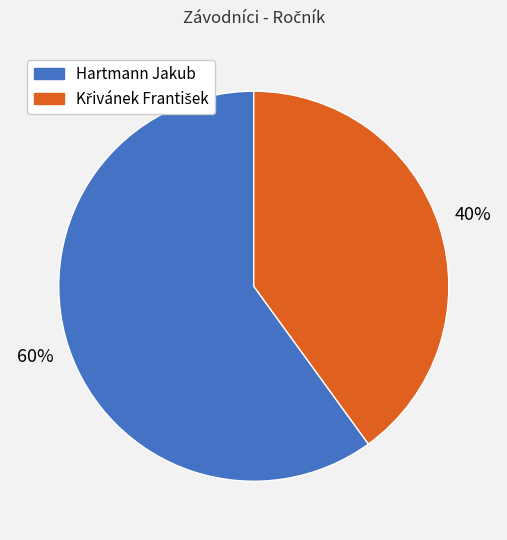

What is the majority slice?

Hartmann Jakub